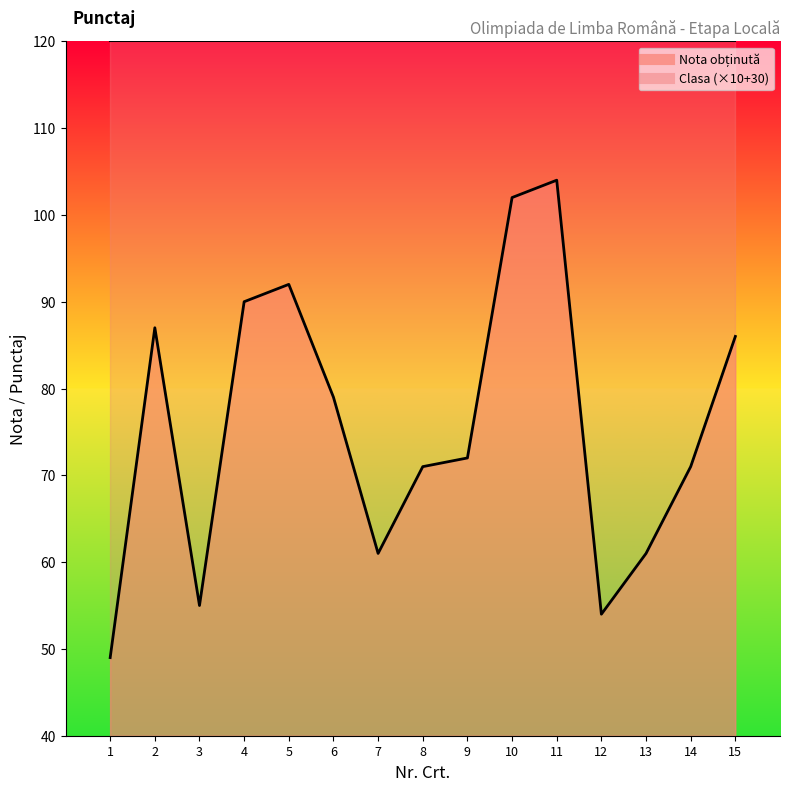

What is the greatest value displayed?

104